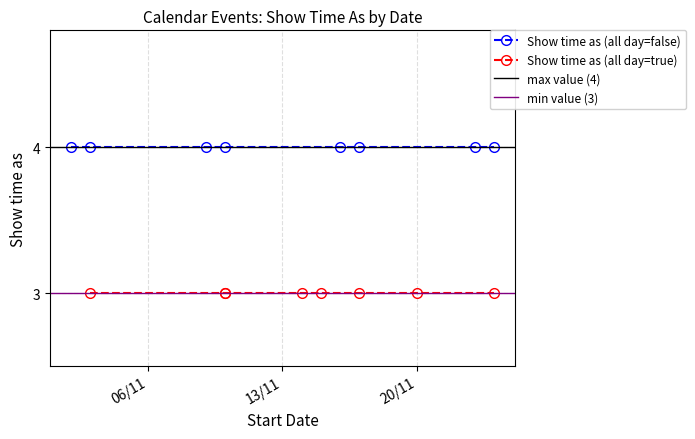

Reading right to left, extract all data points from this chart.

Show time as (all day=false): 7=4	6=4	5=4	4=4	3=4	2=4	1=4	0=4
Show time as (all day=true): 7=3	6=3	5=3	4=3	3=3	2=3	1=3	0=3